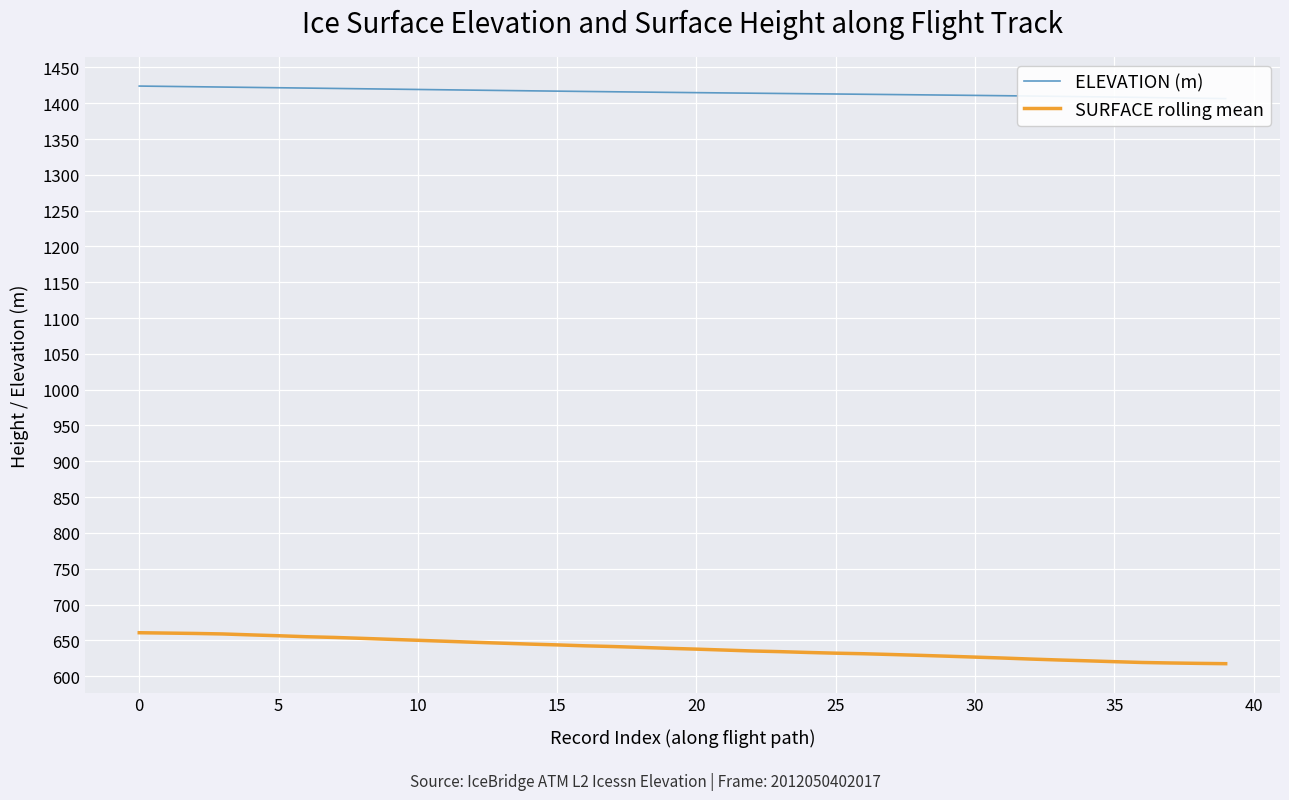

At 35, list the series in order from smallest to largest.

SURFACE rolling mean, ELEVATION (m)